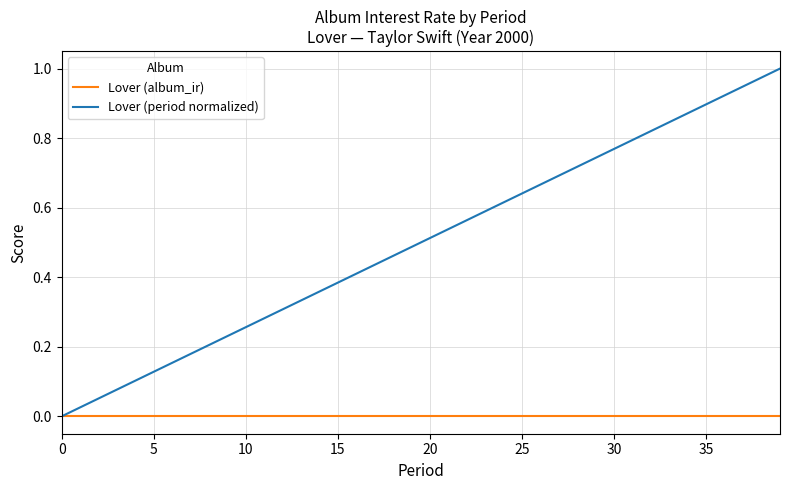

List the series in order of their overall mean, lowest first.

Lover (album_ir), Lover (period normalized)